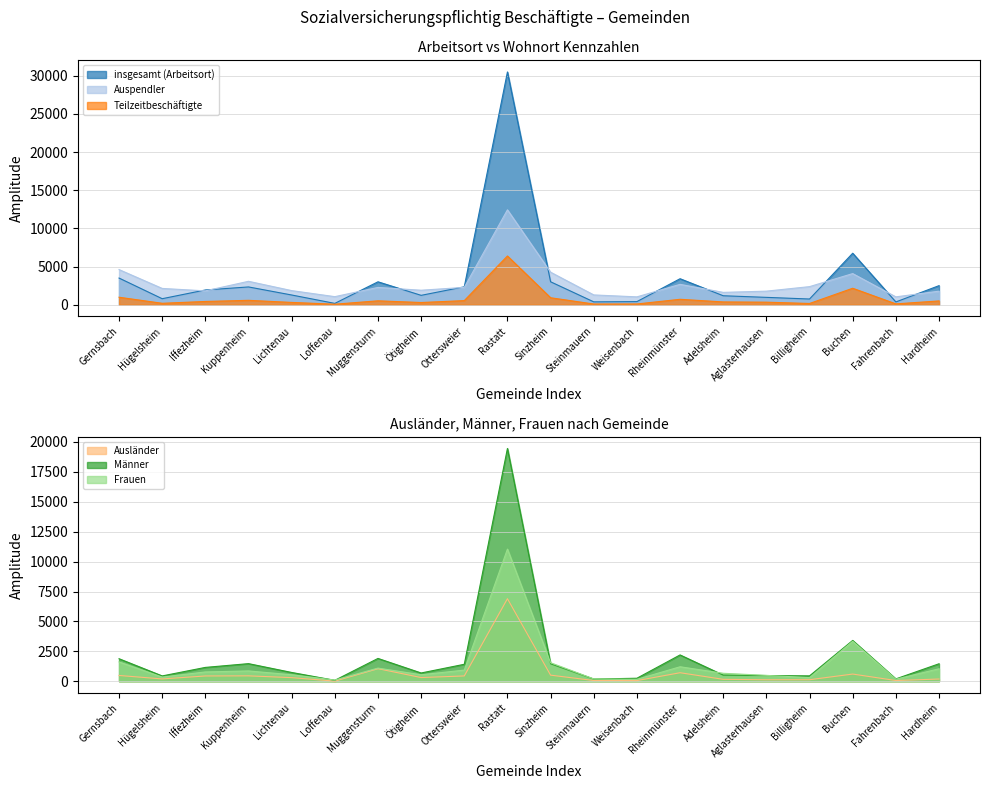

Reading left to right, what are all the values shown in this chart?

insgesamt (Arbeitsort): 3497	792	1935	2334	1278	178	3007	1232	2350	30499	3008	378	411	3410	1179	968	752	6751	368	2502
Auspendler: 4607	2138	1818	3072	1853	1061	2270	1902	2277	12436	4264	1287	1033	2672	1621	1782	2374	4082	1034	1778
Teilzeitbeschäftigte: 985	192	431	580	306	74	516	293	543	6390	916	97	102	715	370	337	167	2162	115	502
Ausländer: 483	194	441	451	302	10	1052	309	444	6899	510	61	55	712	160	124	128	601	61	186
Männer: 1882	445	1157	1472	735	78	1907	691	1418	19453	1463	183	252	2199	514	477	449	3412	197	1461
Frauen: 1615	347	778	862	543	100	1100	541	932	11046	1545	195	159	1211	665	491	303	3339	171	1041